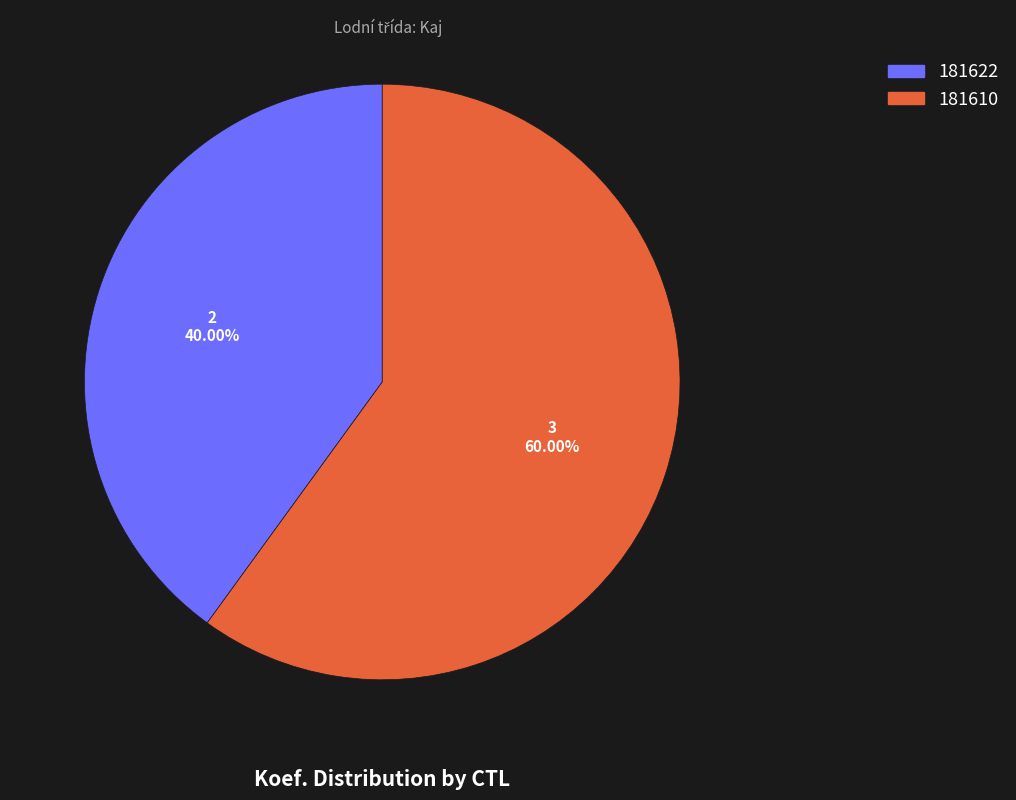

Does 181610 represent more than half of the total?

Yes